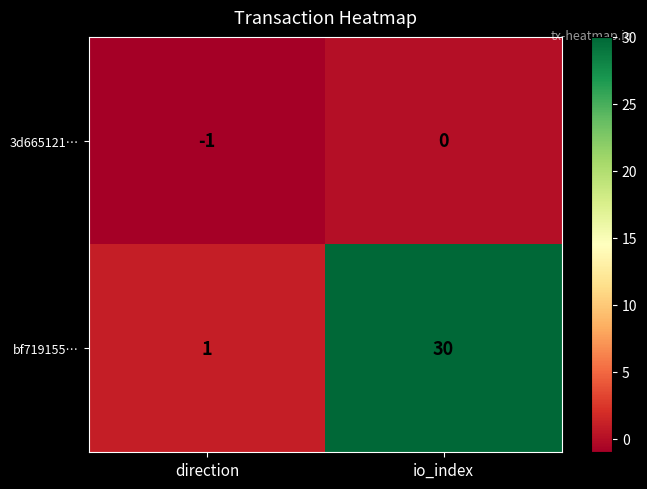

How many data points in 3d665121… are less than 0?

1